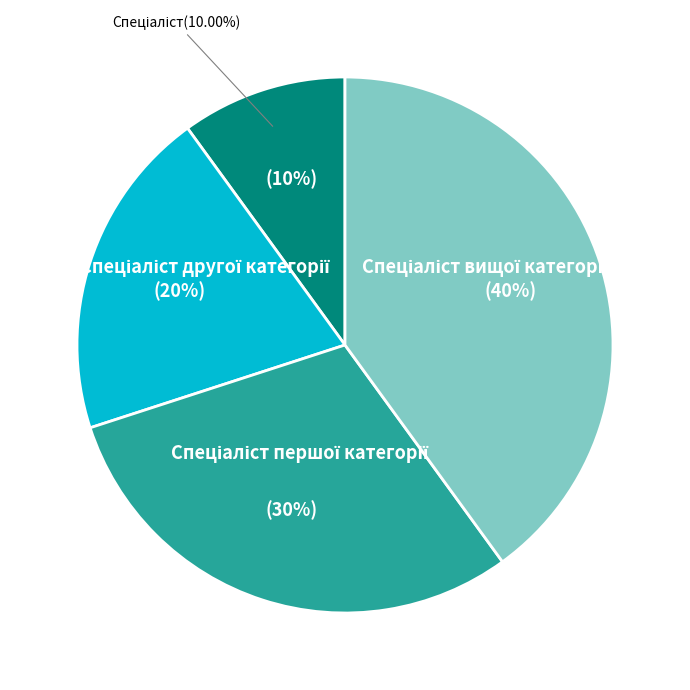

How many segments does this pie chart have?

4